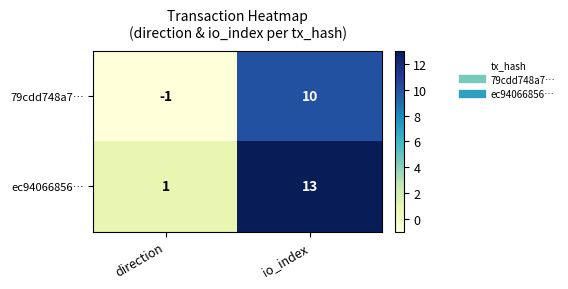

Rank the series by their average value, from highest to lowest.

ec94066856…, 79cdd748a7…